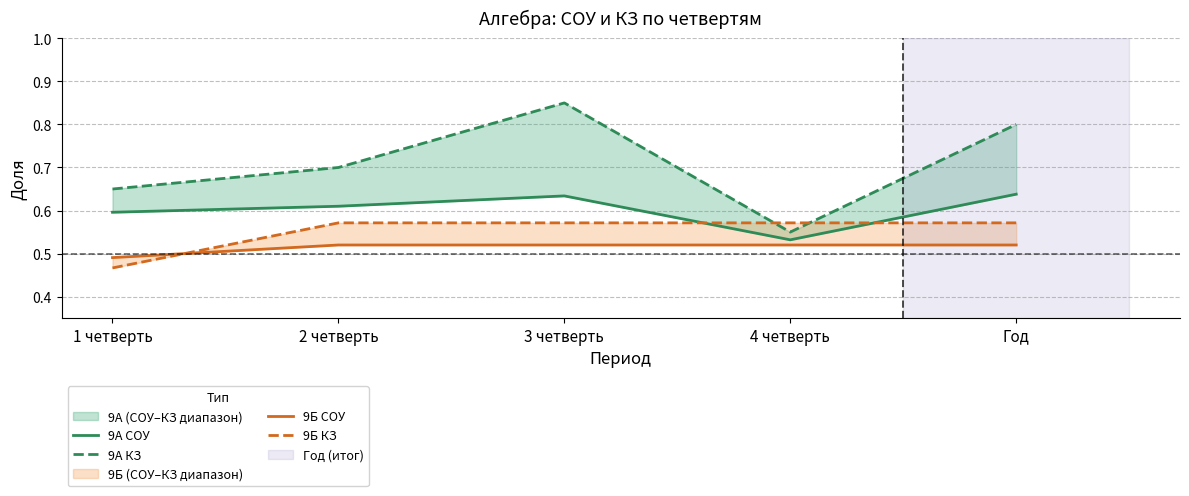

What is the lowest value of the 9Б КЗ series?

0.5